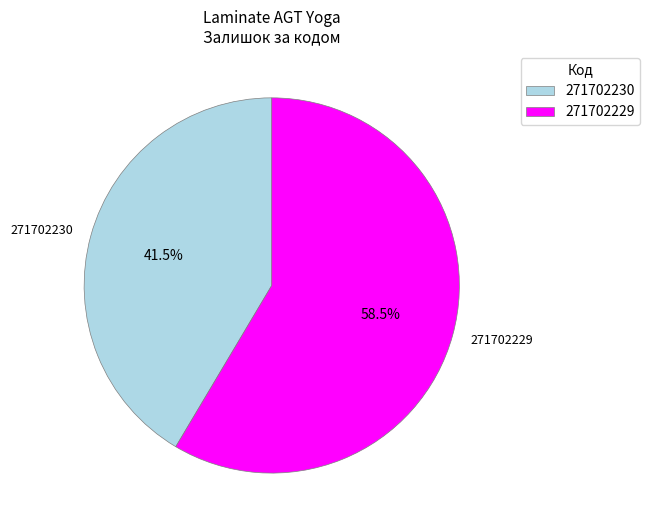

Which category has the smallest portion of the pie?

271702230